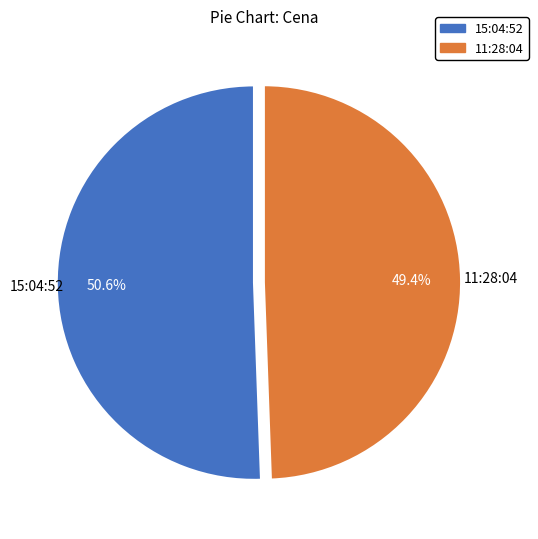

Is there a majority slice in this chart?

Yes